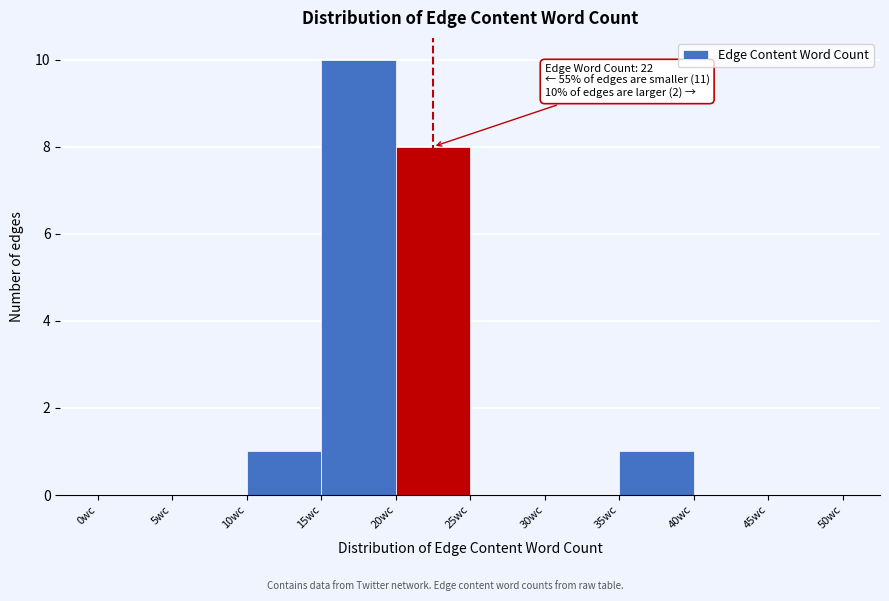

Which range on the x-axis has the tallest bar?

15 to 20